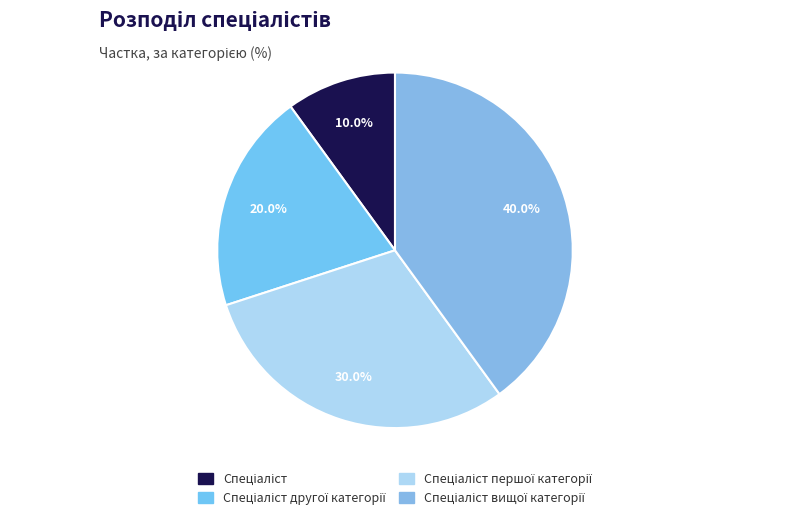

To the nearest percent, what is the difference between the Спеціаліст вищої категорії and Спеціаліст slice percentages?

30%